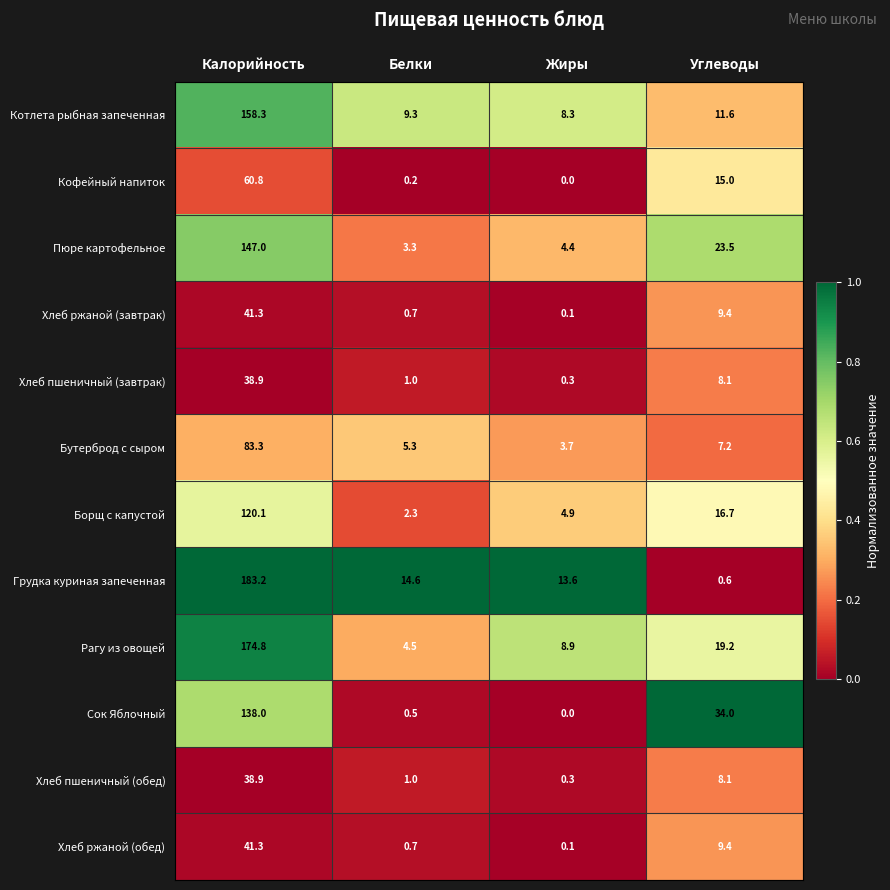

Is the value of Грудка куриная запеченная at Жиры greater than the value of Рагу из овощей at Белки?

Yes